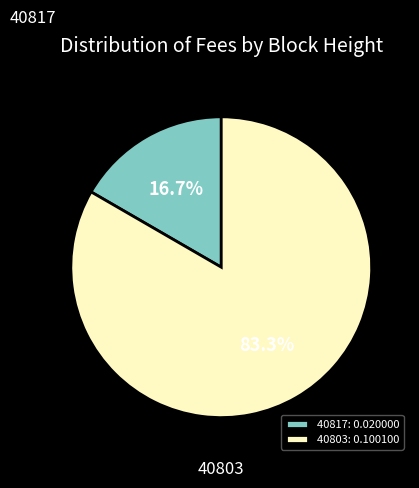

Is the sum of 40817 and 40803 greater than half?

Yes